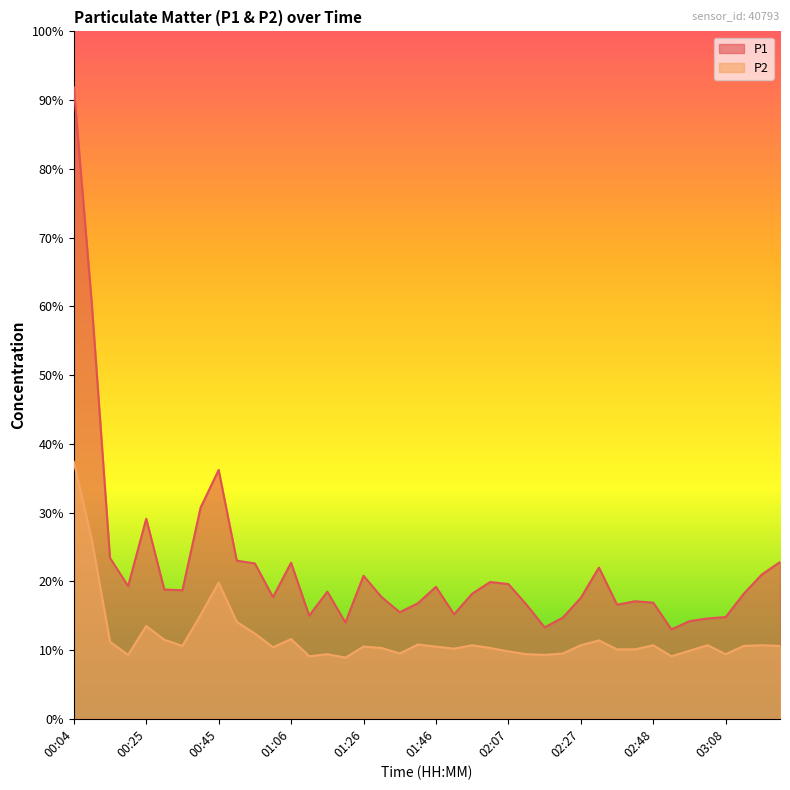

List the series in order of their overall mean, lowest first.

P2, P1